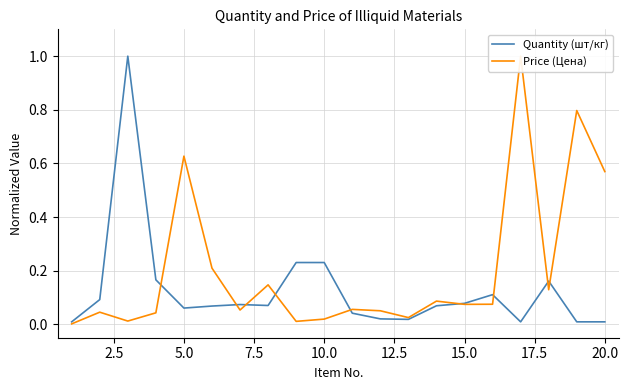

What is the maximum value for Price (Цена)?

1.0